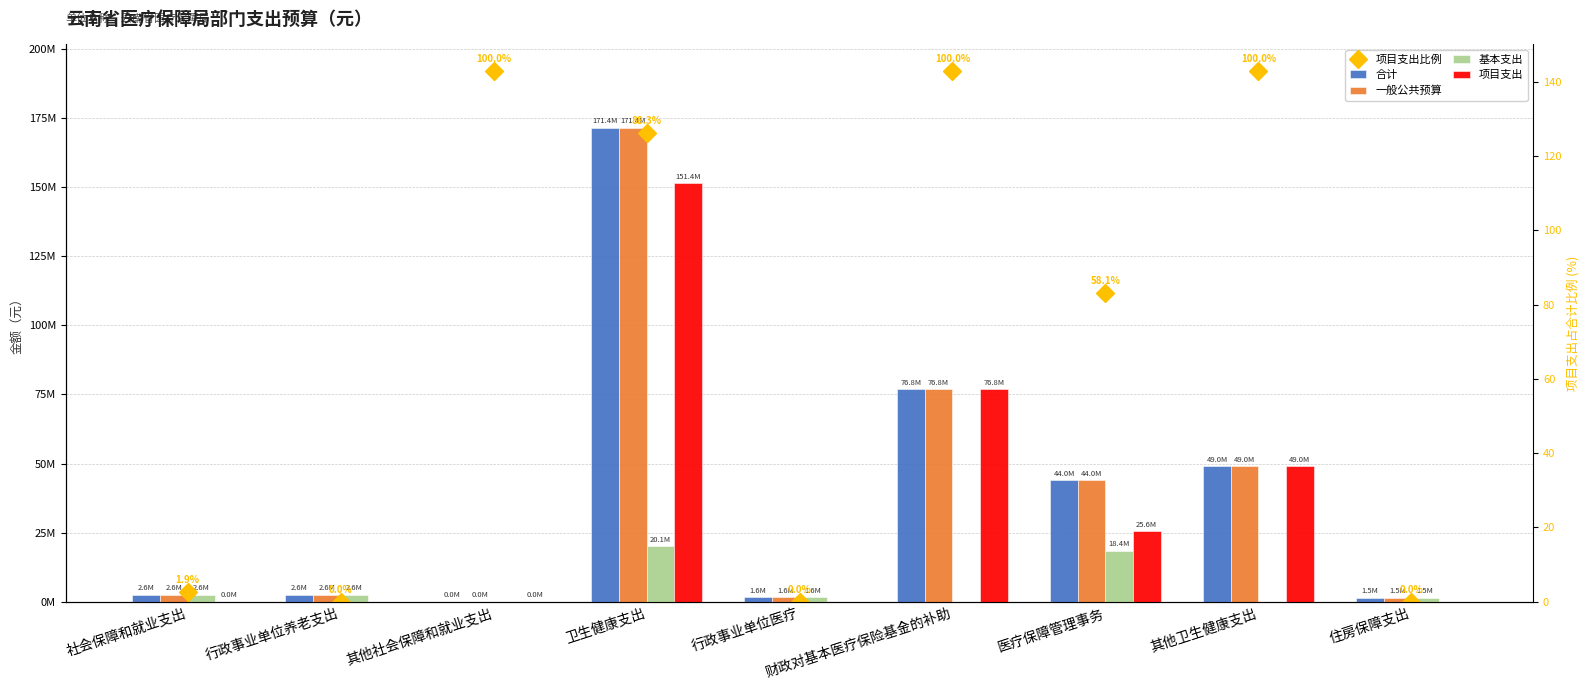

What is the difference between the maximum and minimum values in the 项目支出比例 series?

192003630.9